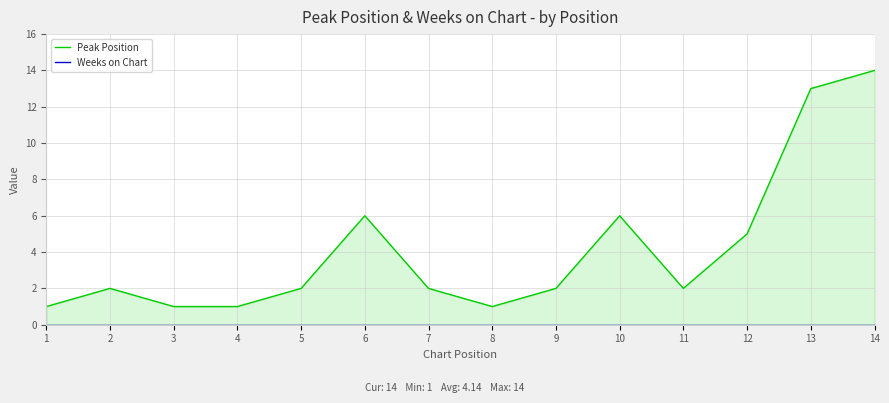

At which category does Peak Position reach its first local peak?

2